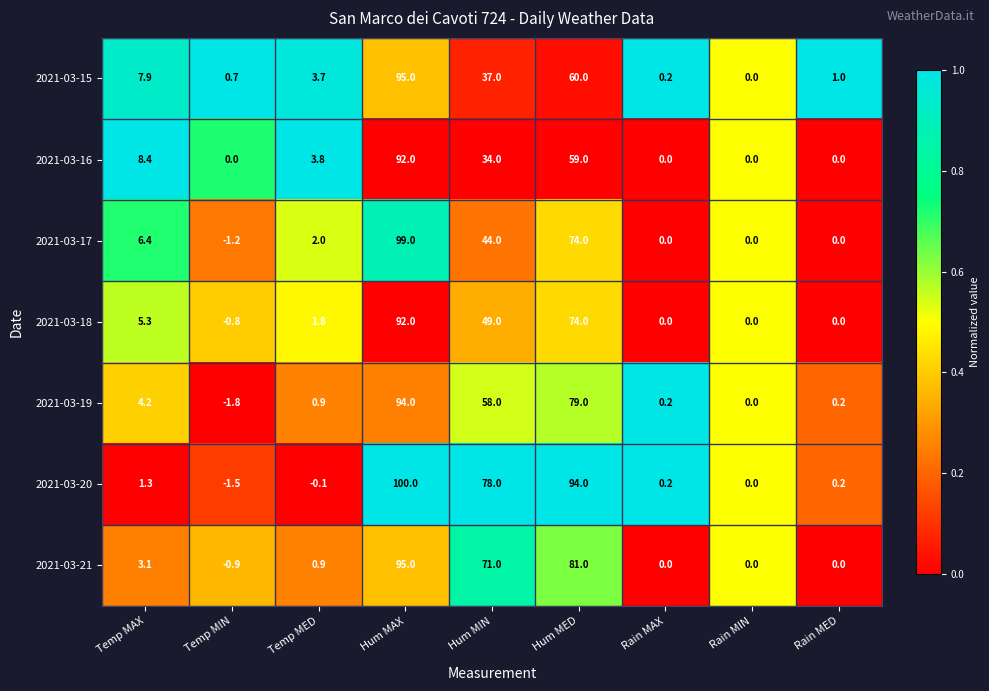

At which label does 2021-03-18 reach its peak?

Hum MAX